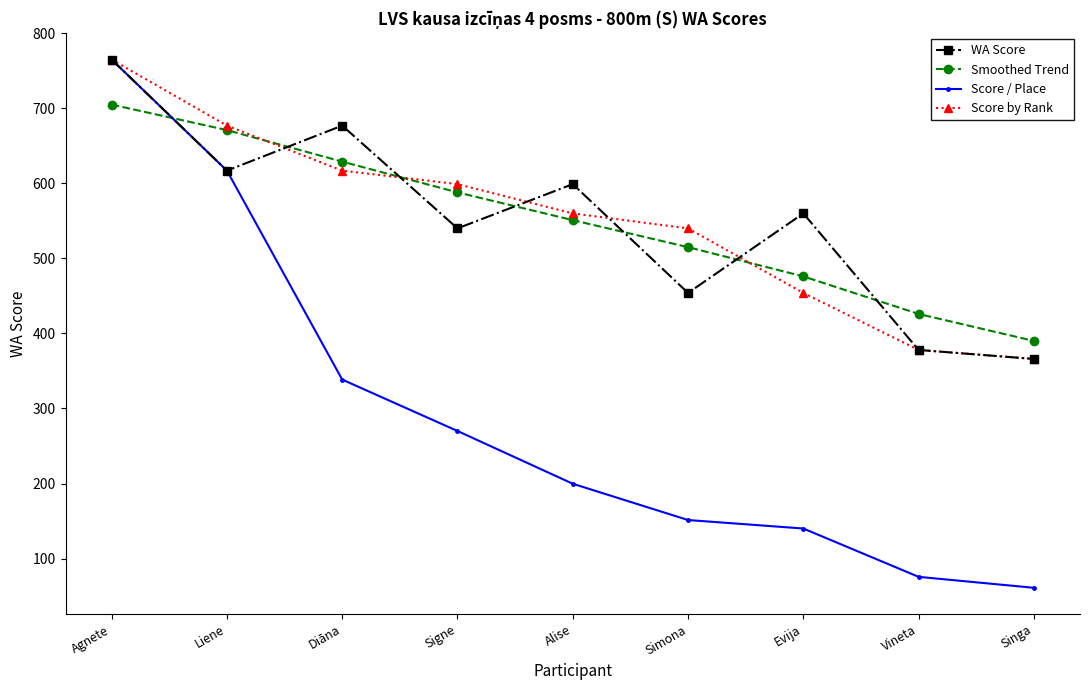

Which series changed the most between Alise and Singa?

WA Score